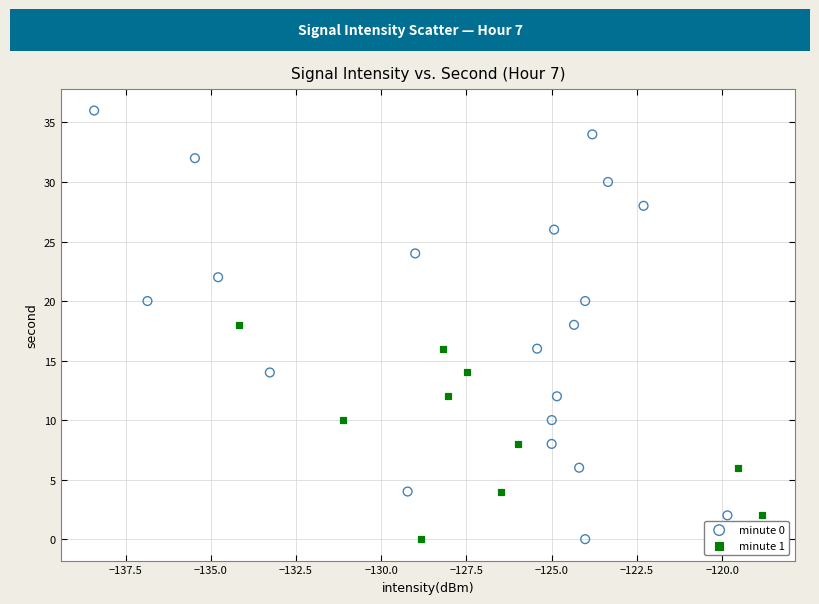

Which series reaches the maximum Y coordinate?

minute 0